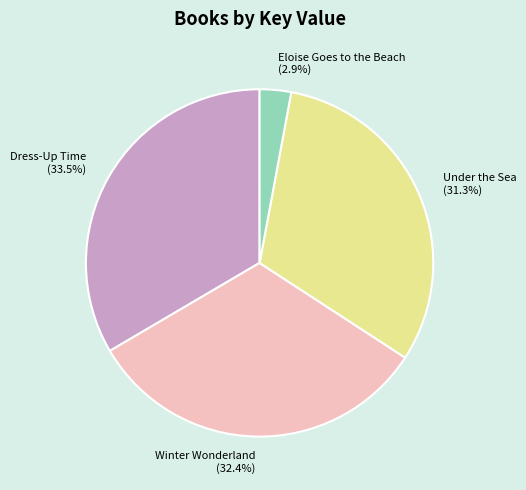

Combined, what portion of the pie is Winter Wonderland and Eloise Goes to the Beach?

35.3%